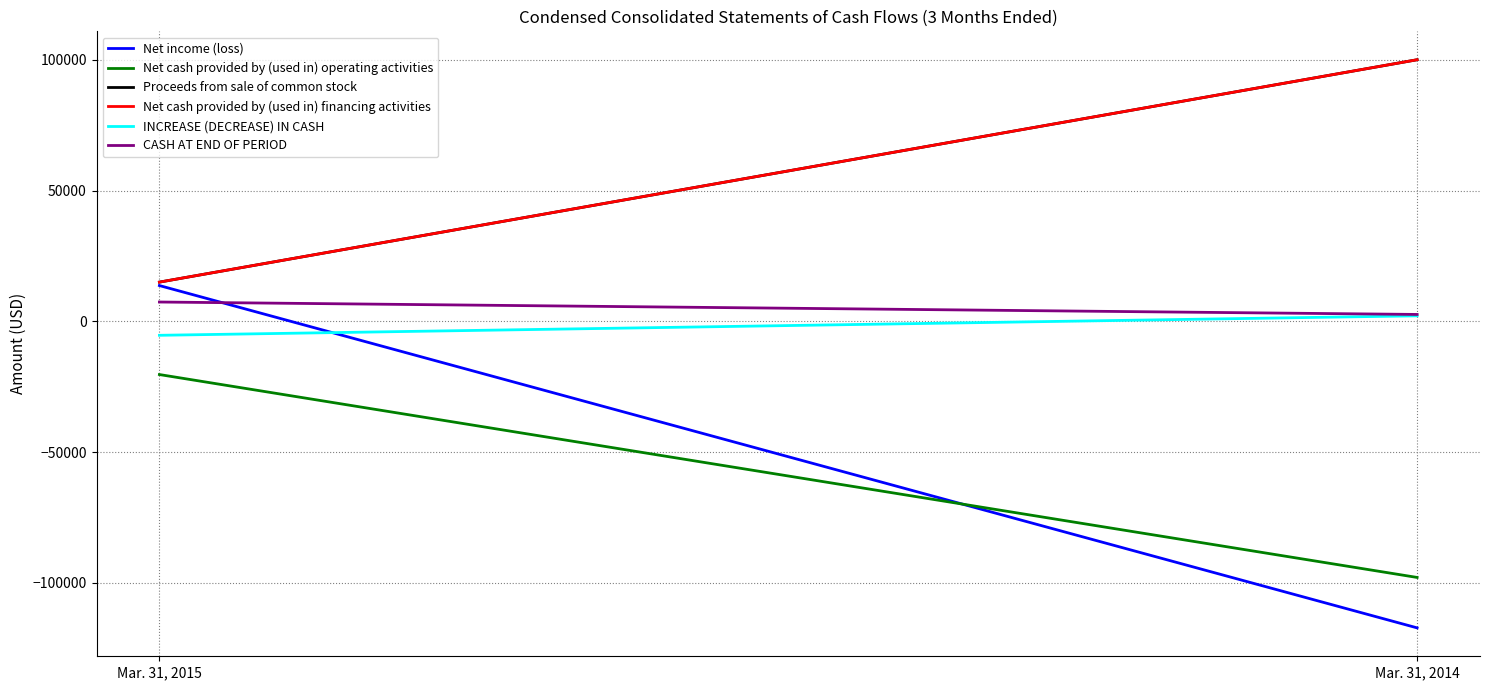

What are all the series names shown in the legend?

Net income (loss), Net cash provided by (used in) operating activities, Proceeds from sale of common stock, Net cash provided by (used in) financing activities, INCREASE (DECREASE) IN CASH, CASH AT END OF PERIOD